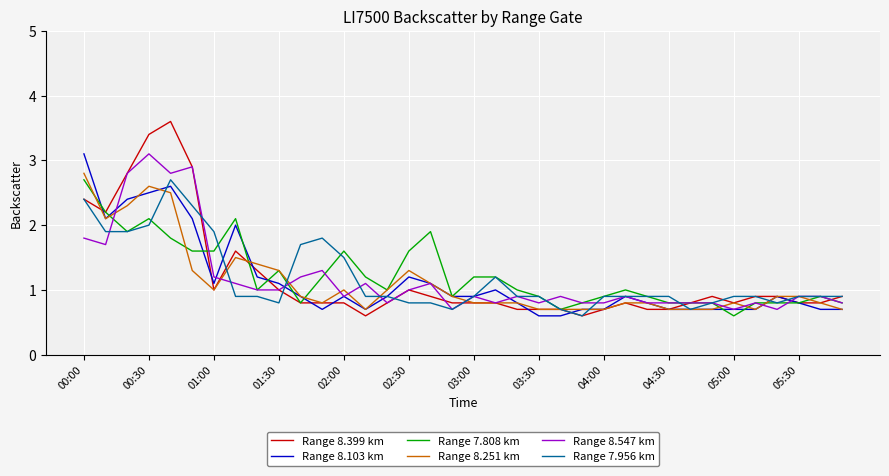

What is the greatest value displayed?

3.6